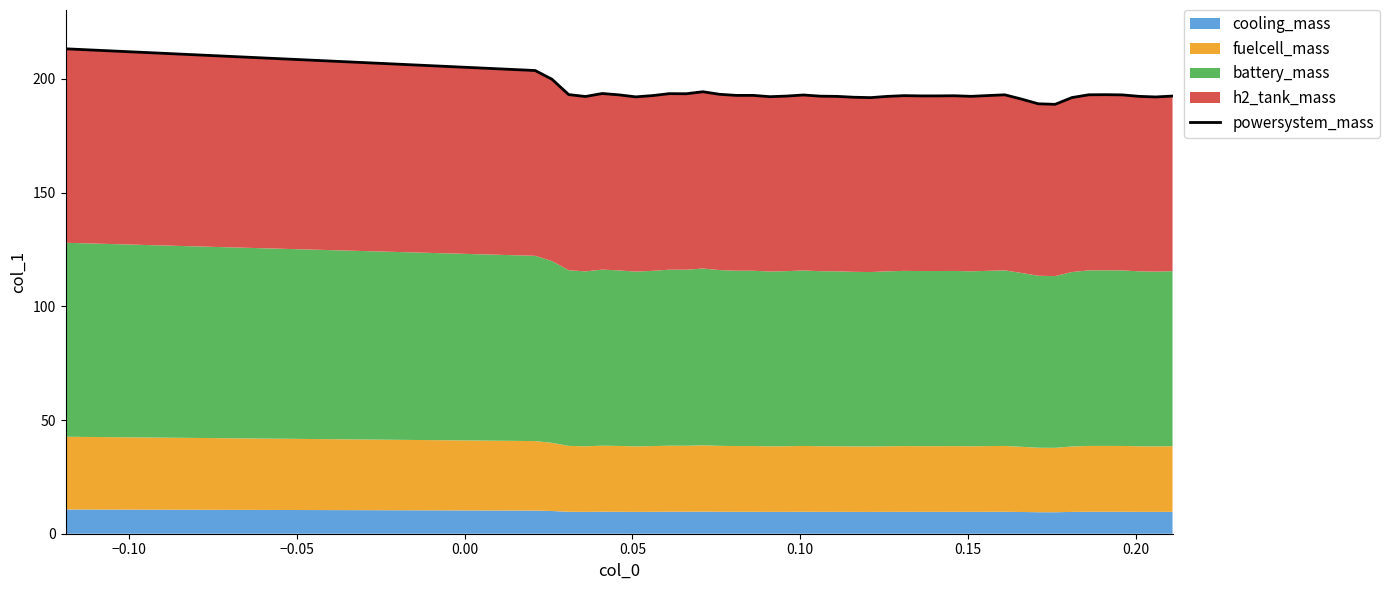

Is it true that the value at 37 is 122.5?

False